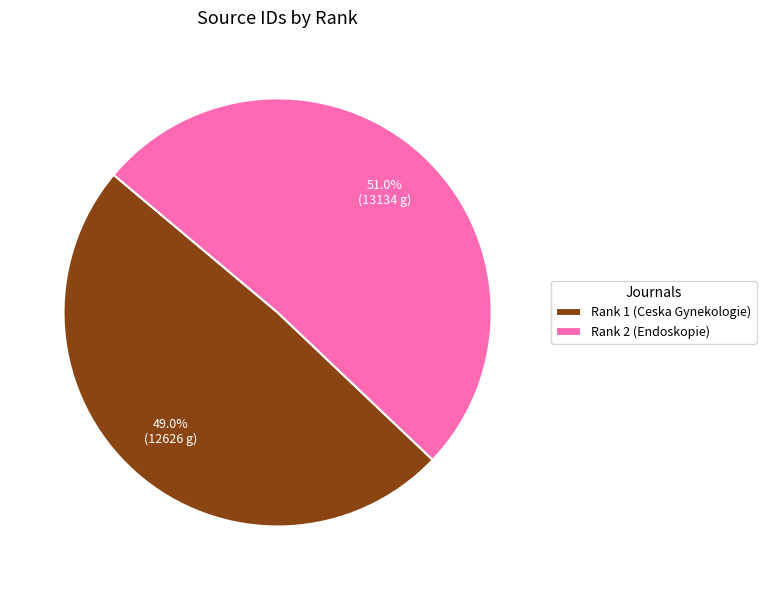

What is the ratio of the value at Rank 2 (Endoskopie) to the value at Rank 1 (Ceska Gynekologie)?

1.0